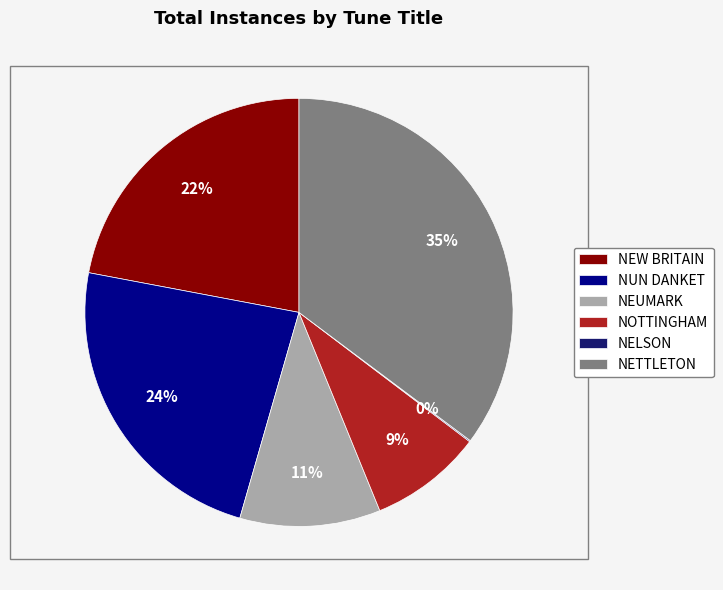

Is there a majority slice in this chart?

No